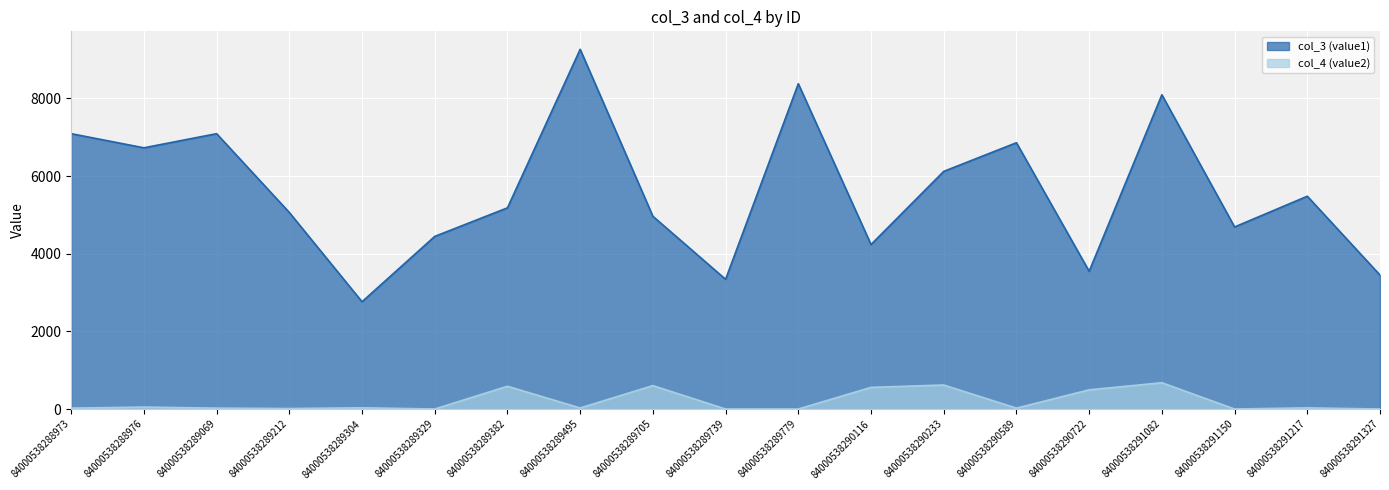

How many distinct data groups are displayed?

2